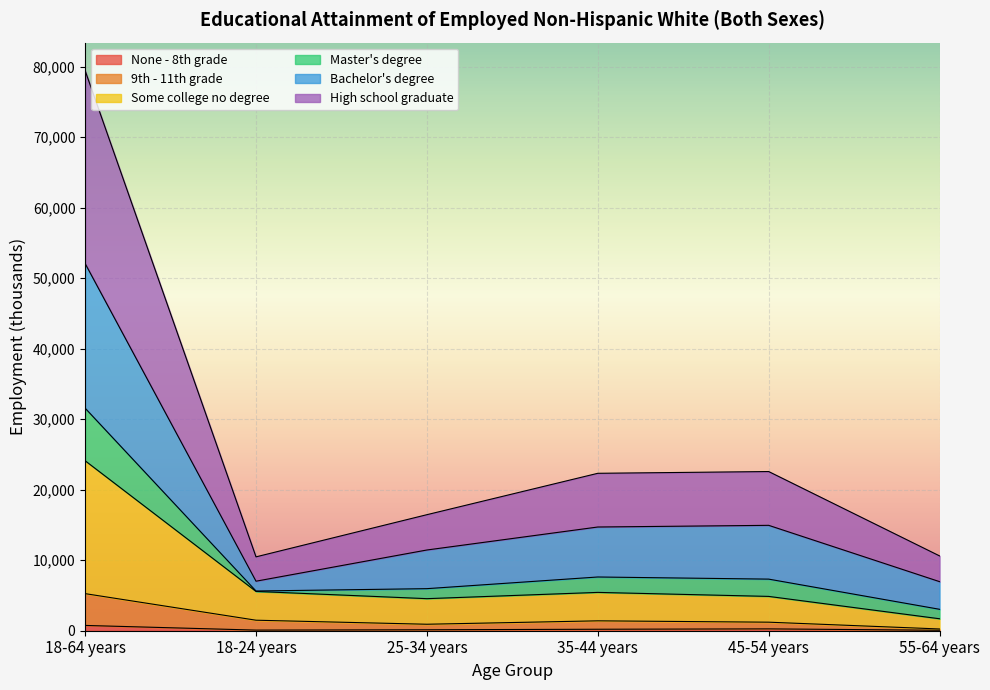

At which category is the sum across all series the highest?

18-64 years